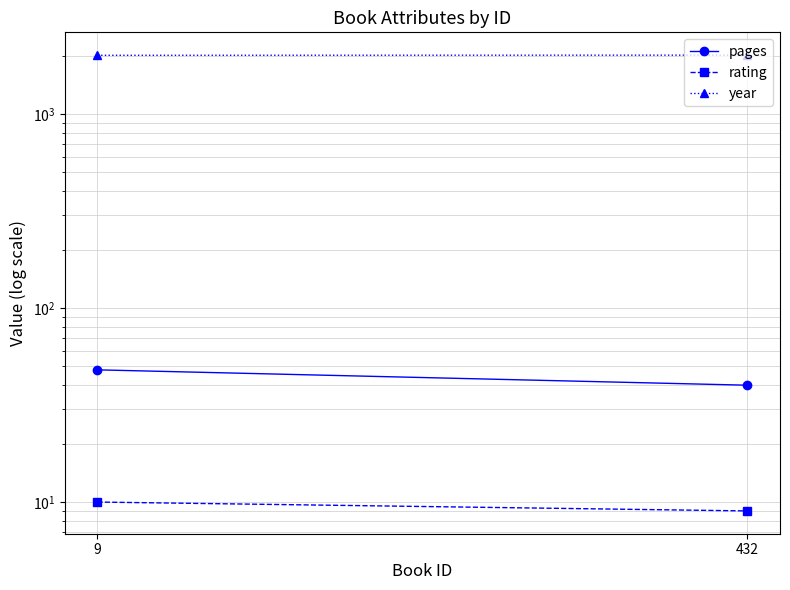

Is it true that pages equals 48 at 9?

True